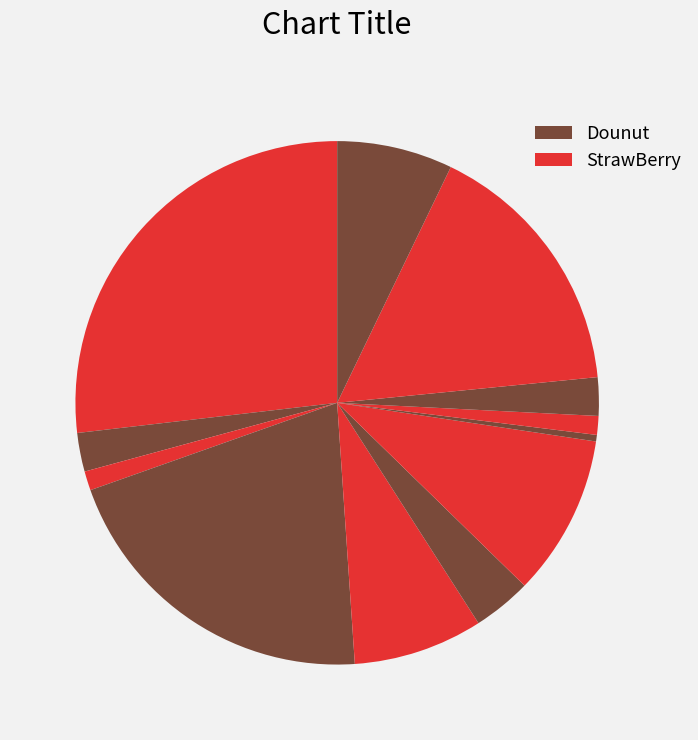

Does אג"ח נדחה לאומי represent more than half of the total?

No